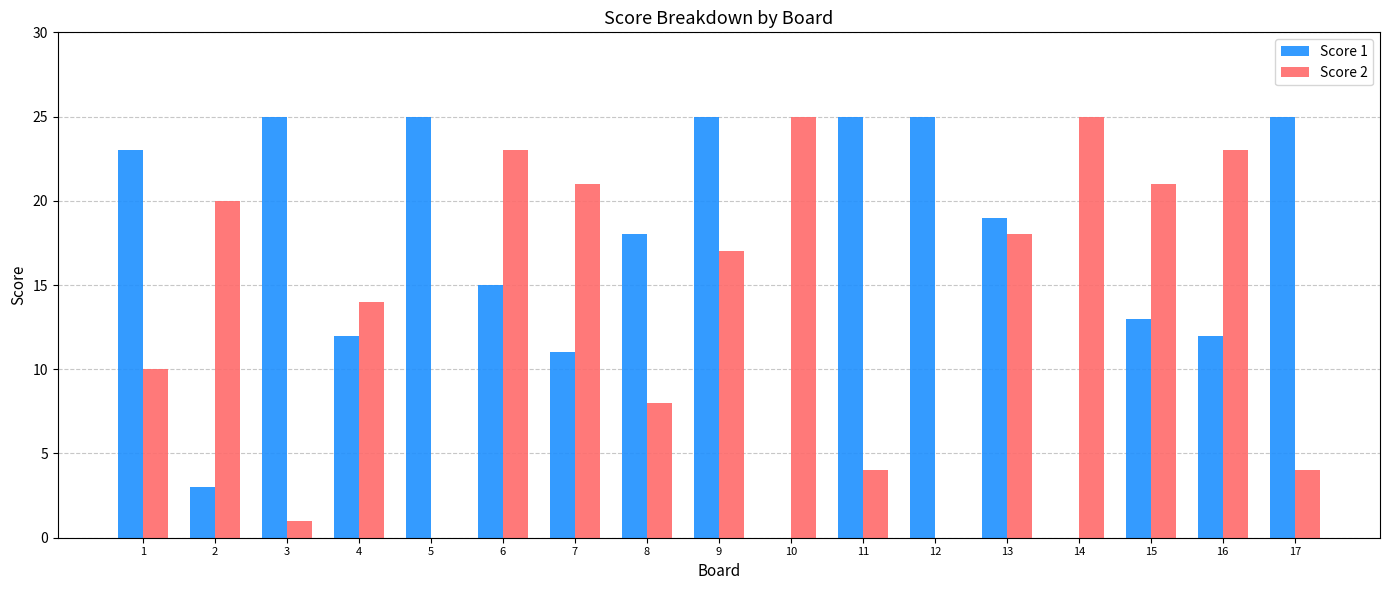

Is it true that Score 2 equals 21 at 7?

True